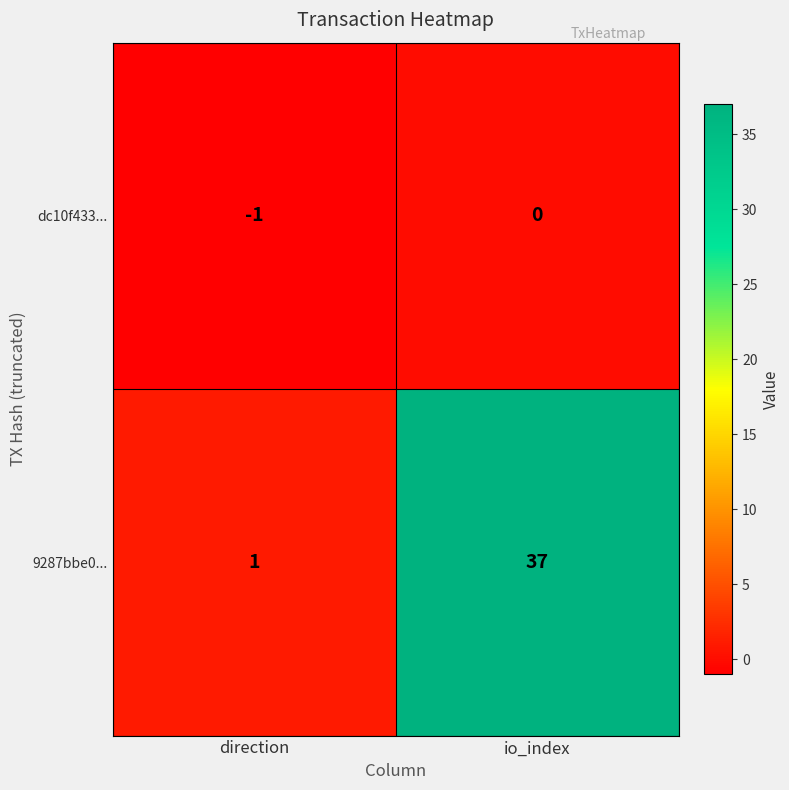

How many values in the 9287bbe0... series are below 37?

1